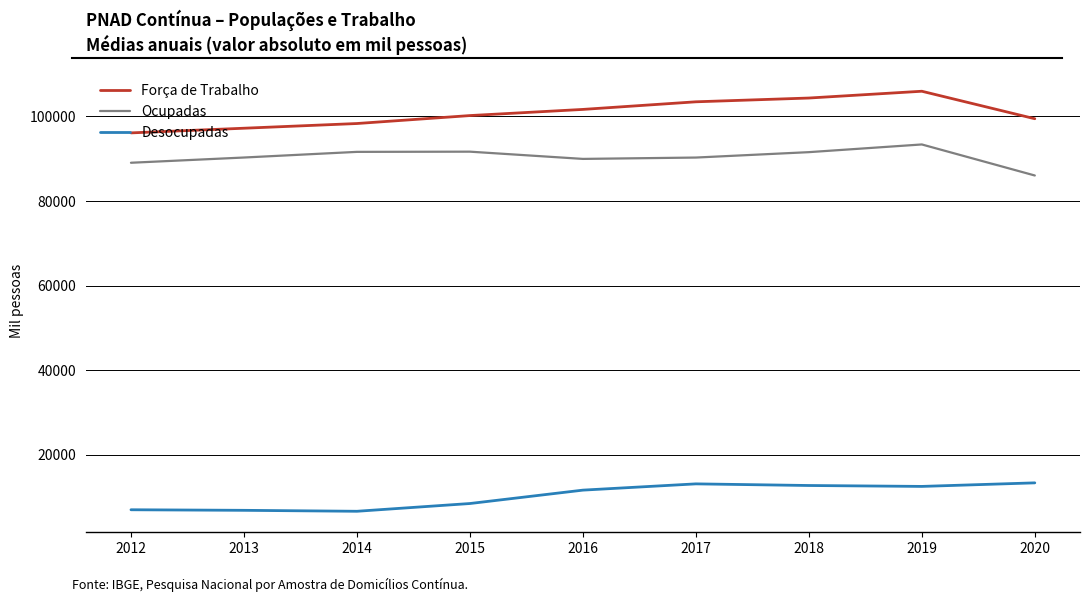

At 2019, list the series in order from largest to smallest.

Força de Trabalho, Ocupadas, Desocupadas